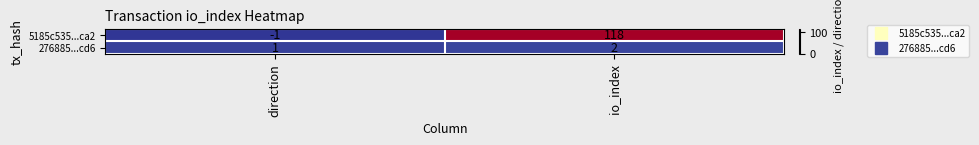

Is it true that 5185c535...ca2 equals 159 at io_index?

False